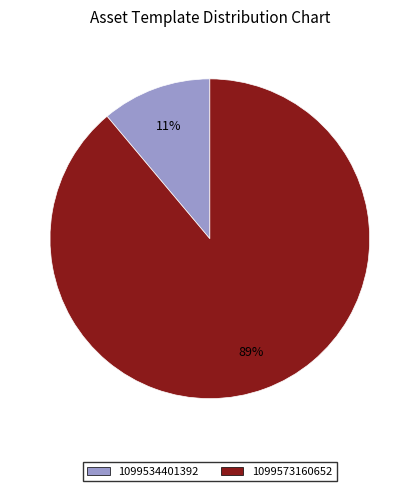

To the nearest percent, what percentage of the pie is 1099534401392?

11%